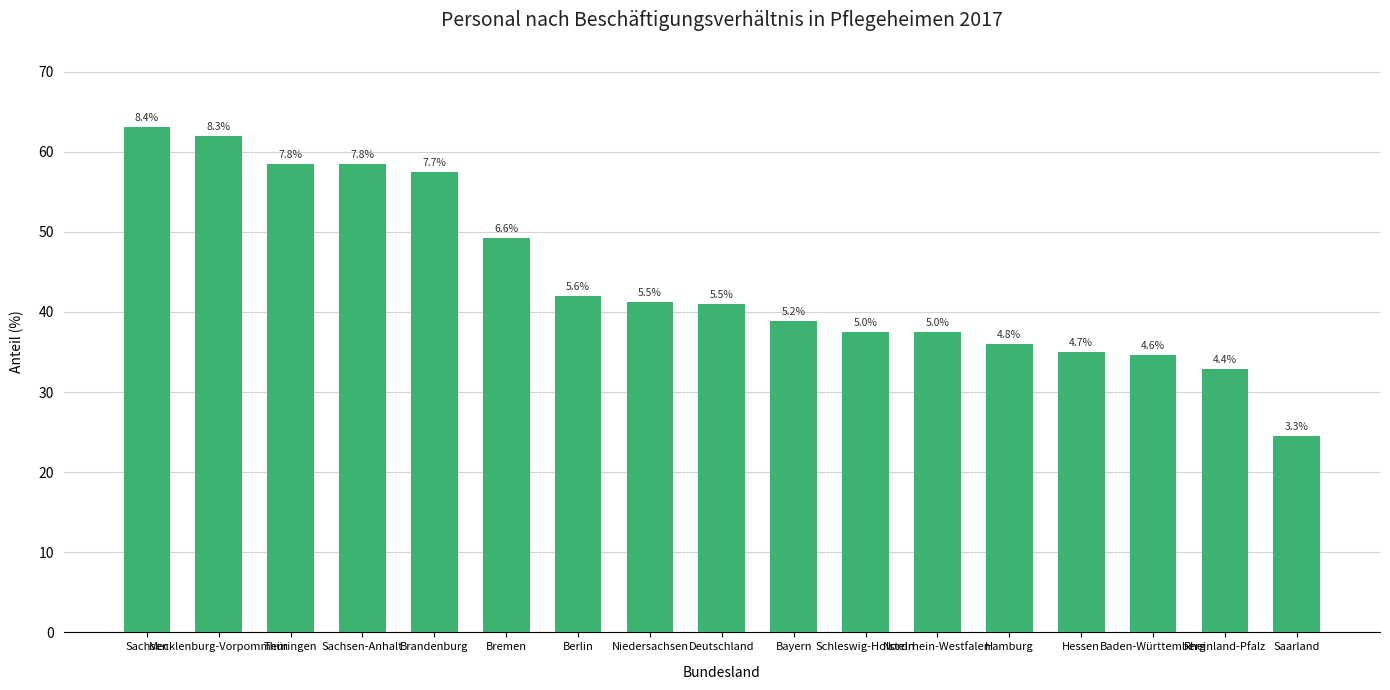

What is the sum of all values?

749.7